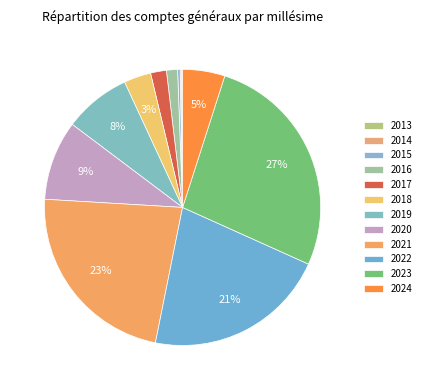

What percentage do 2024 and 2013 together represent?

5.1%